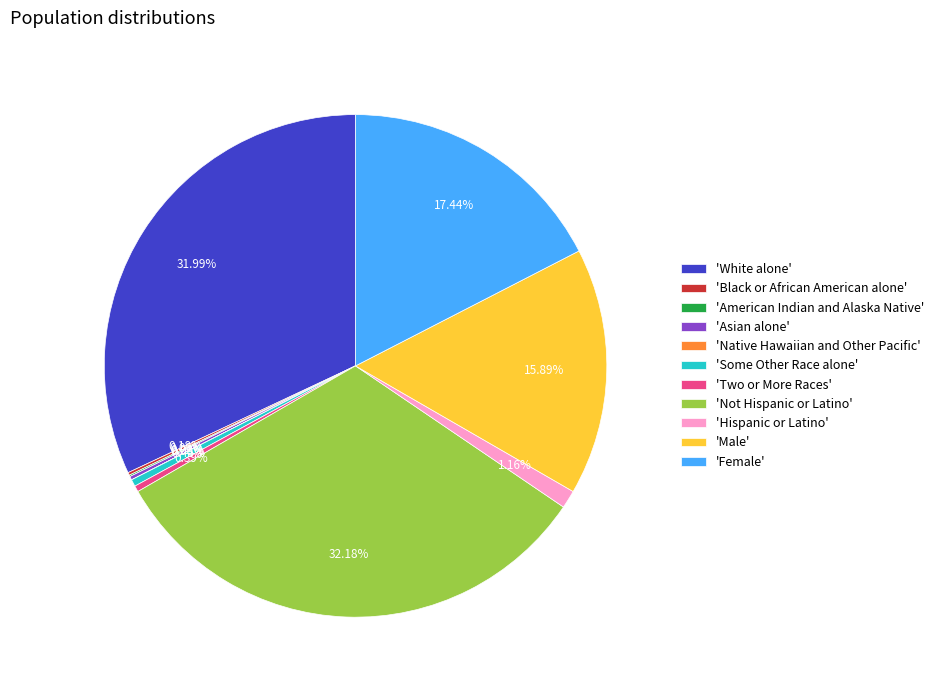

Approximately how many times larger is the value at 'Hispanic or Latino' compared to 'Two or More Races'?

3.0